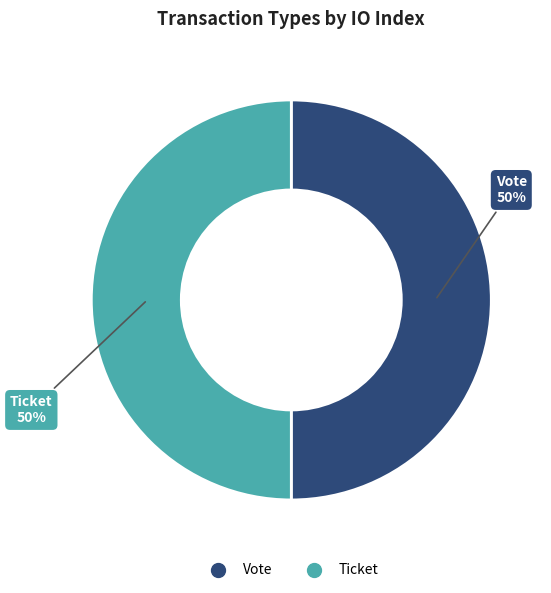

Is it true that Vote is 93% of the pie?

False